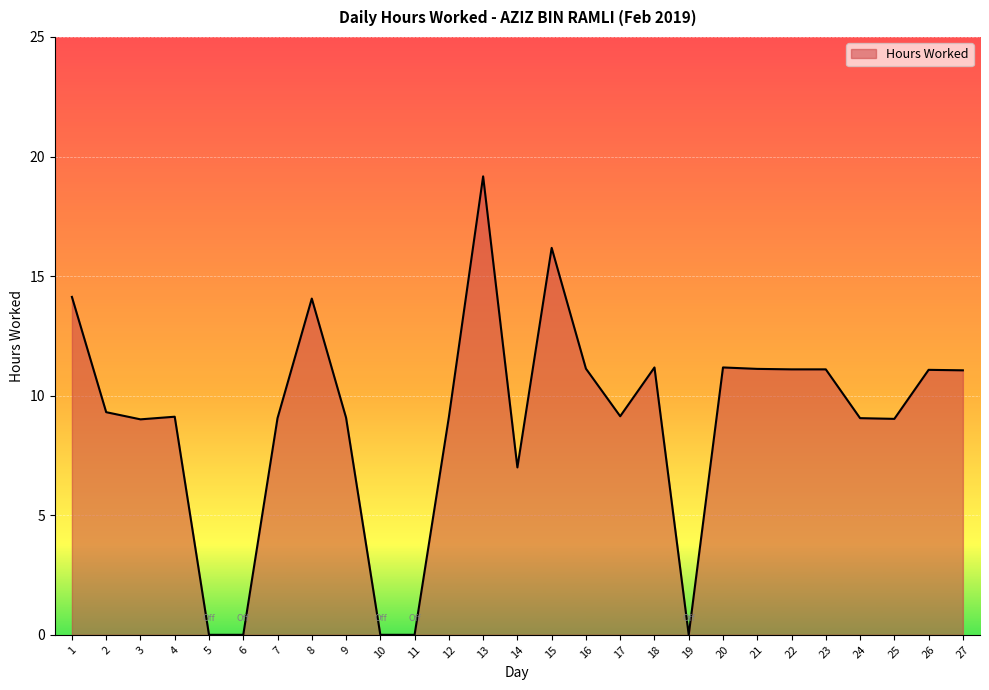

What is the greatest value displayed?

19.2